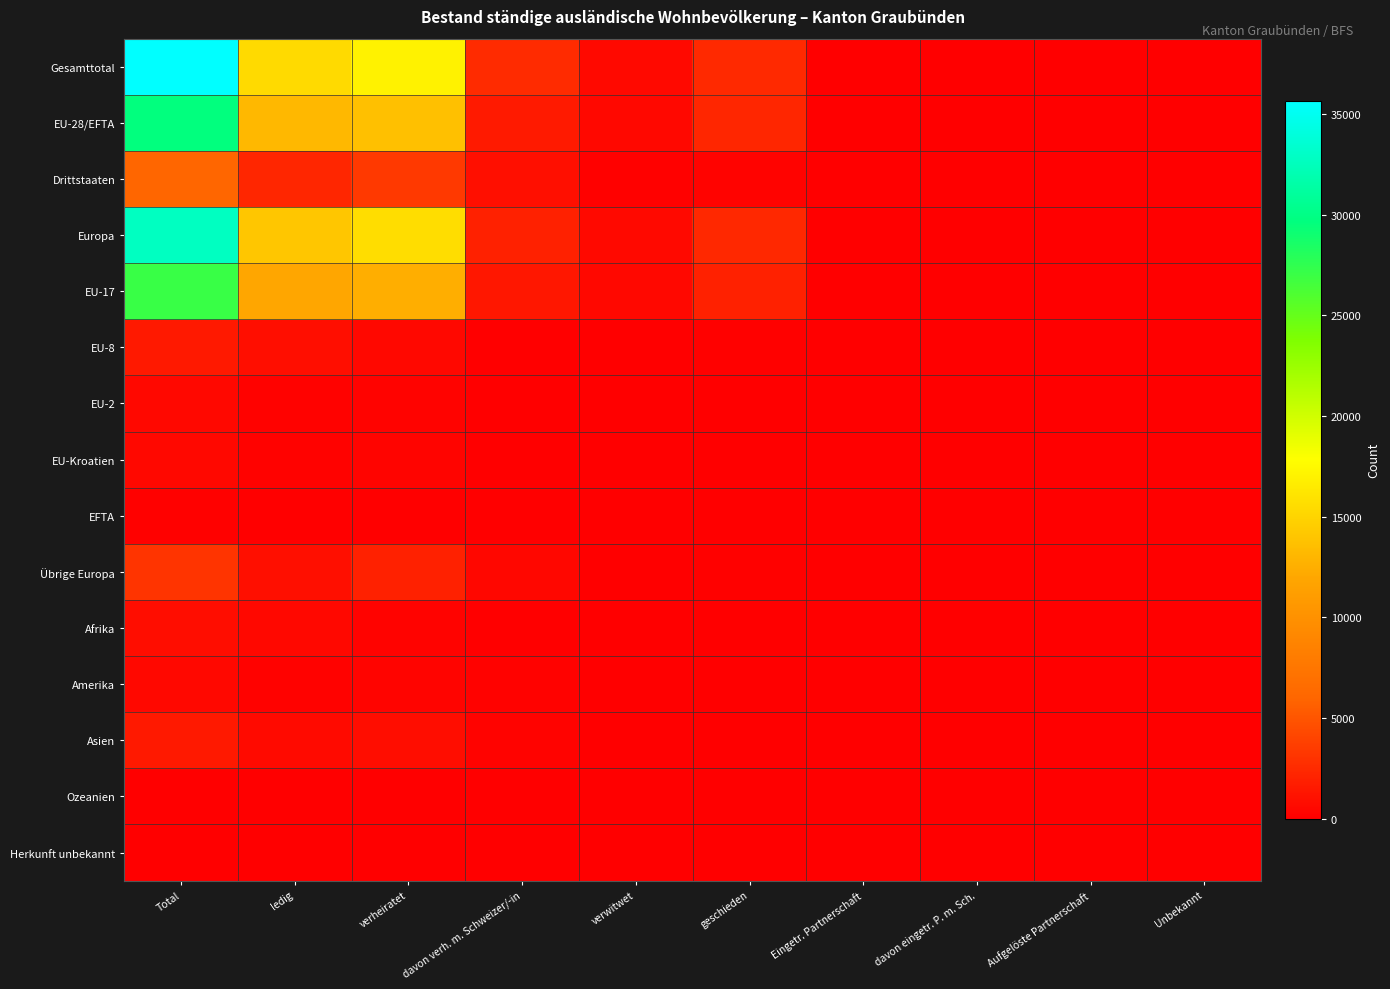

Which series has the largest range (max minus min)?

Gesamttotal